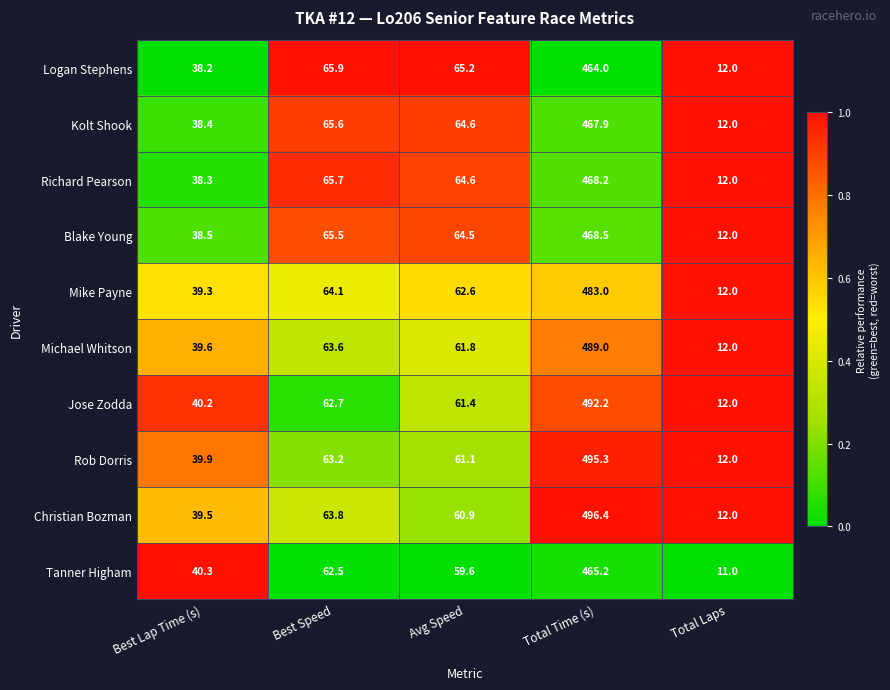

Which series has the largest range (max minus min)?

Christian Bozman